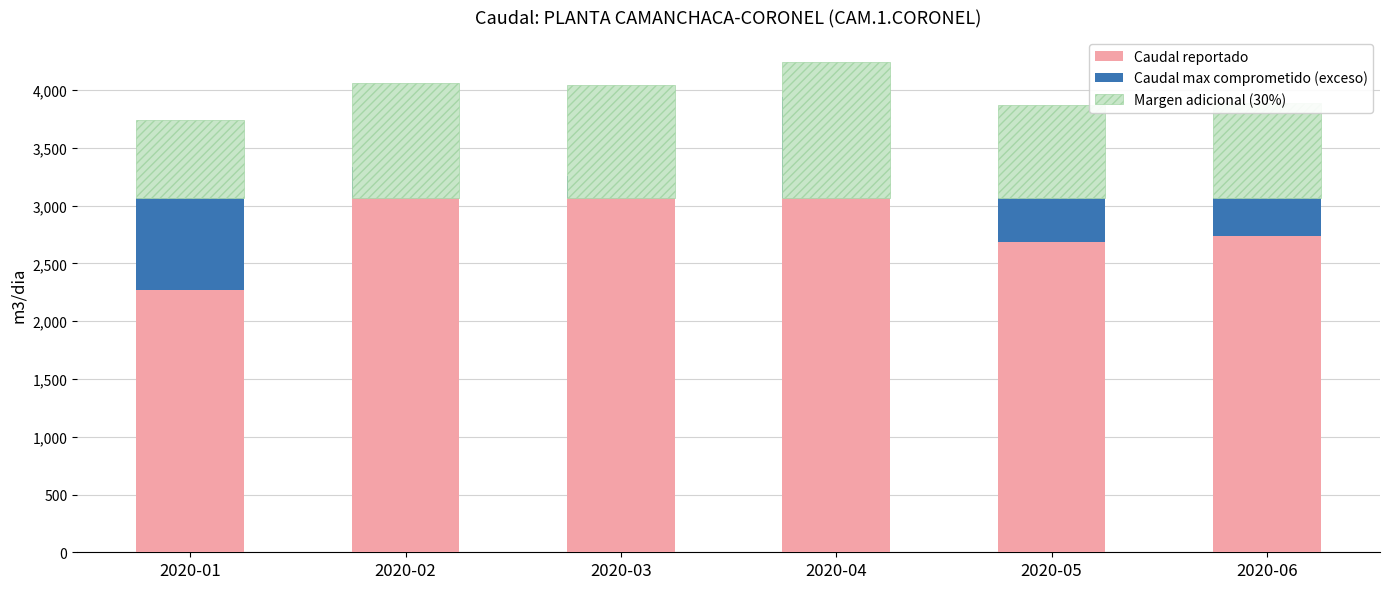

What is the sum of the Margen adicional (30%) values at 2020-06 and 2020-02?

1821.3